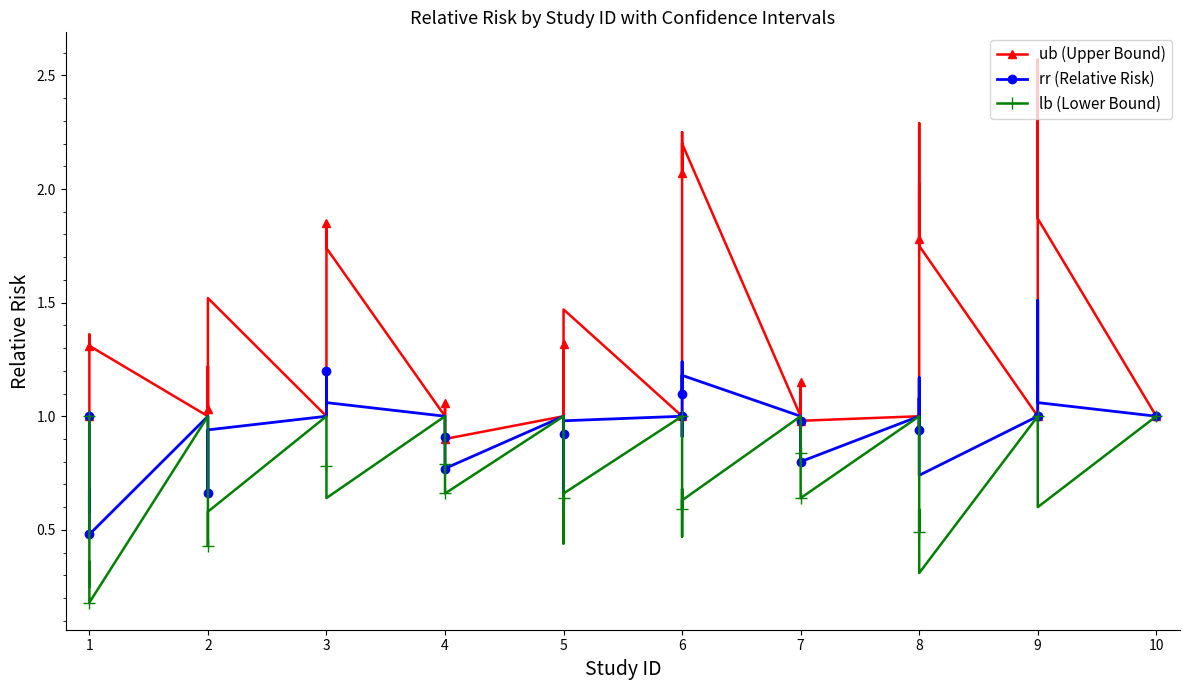

What is the value of the rr (Relative Risk) point at the 22nd from the left?

1.0